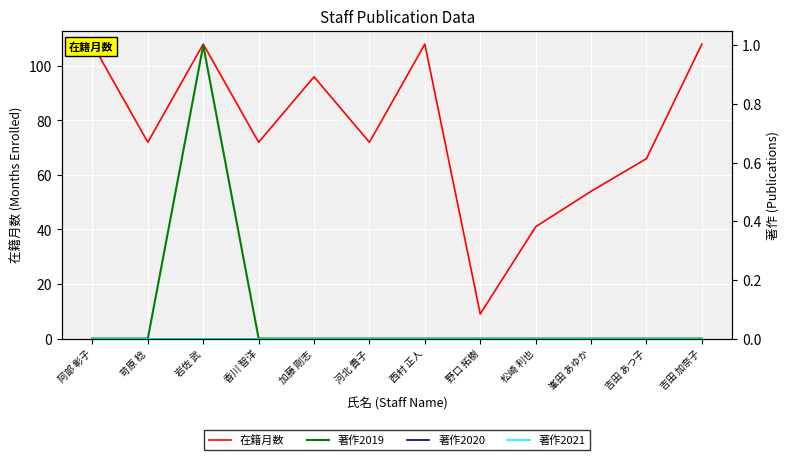

What is the sum of all 著作2019 values?

1